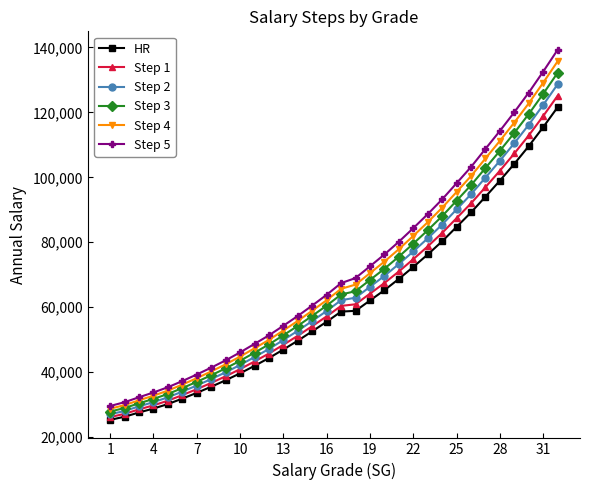

How many lines are shown in the chart?

6